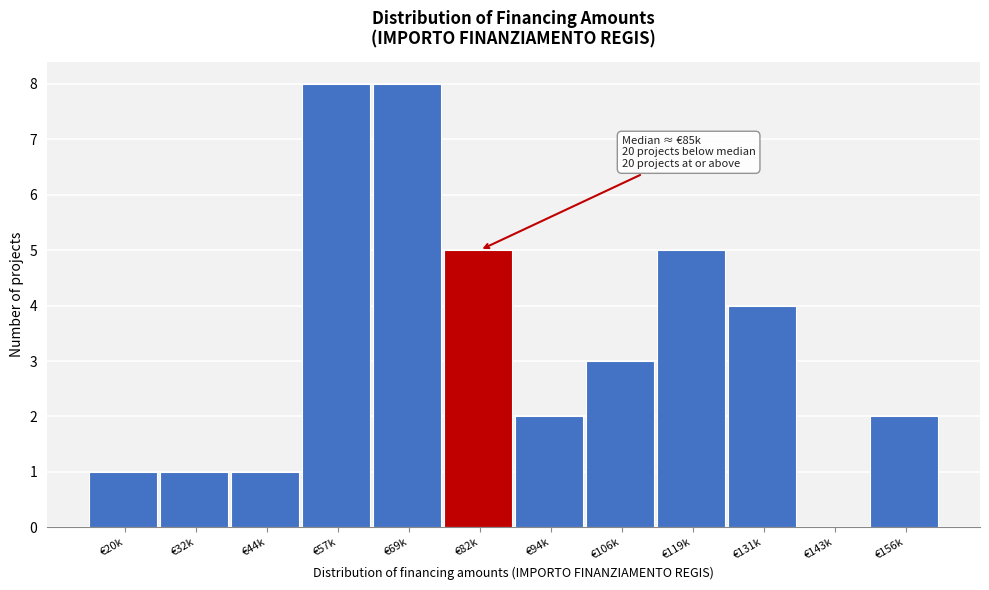

Reading left to right, list all the values displayed in this chart.

€20k=1	€32k=1	€44k=1	€57k=8	€69k=8	€82k=5	€94k=2	€106k=3	€119k=5	€131k=4	€143k=0	€156k=2